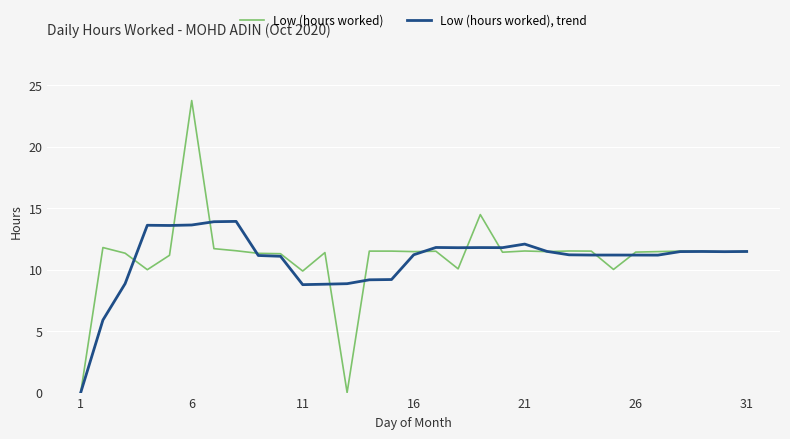

What are all the series names shown in the legend?

Low (hours worked), Low (hours worked), trend